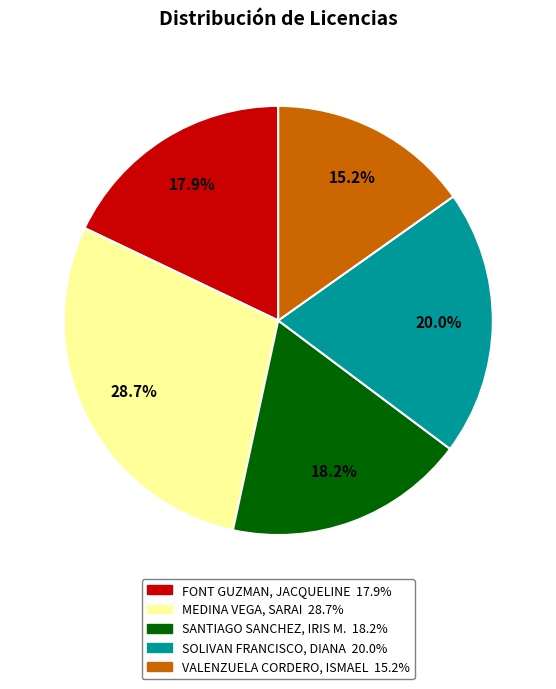

To the nearest percent, what percentage of the pie is FONT GUZMAN, JACQUELINE?

18%